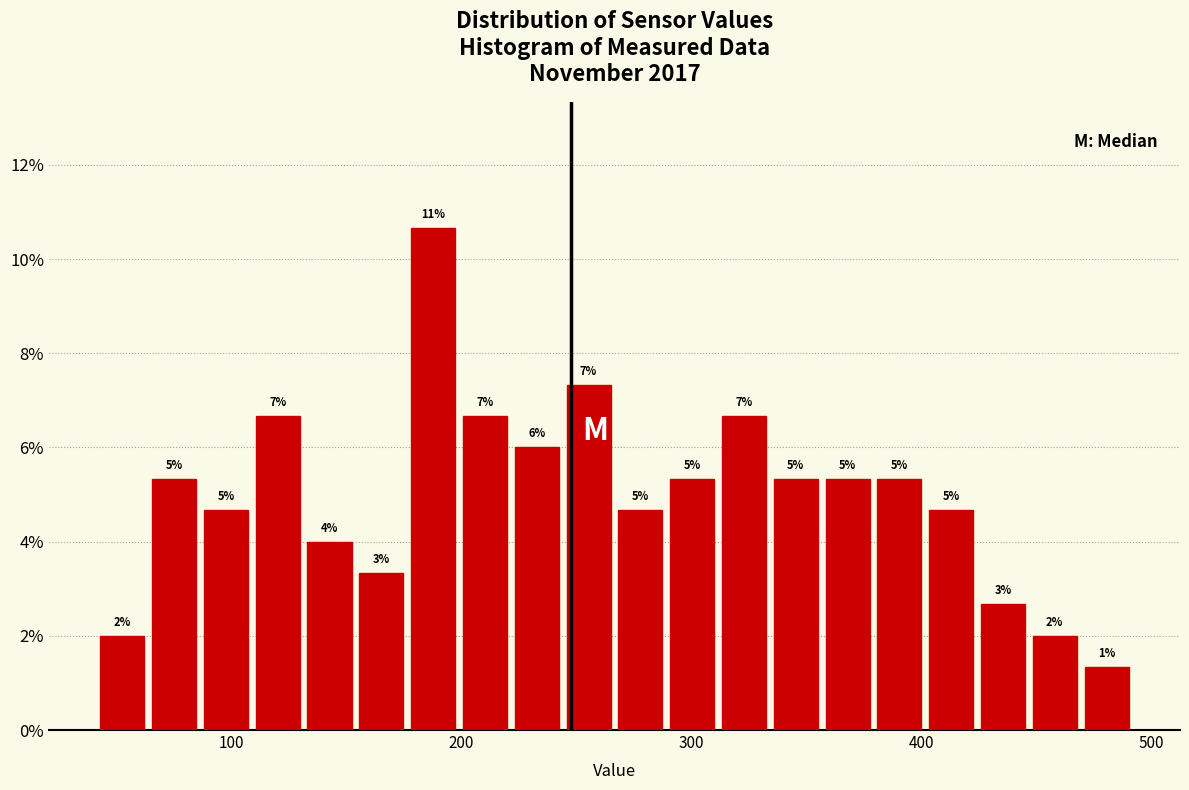

Read against the x-axis, roughly where is the centre of the tallest bar?

190